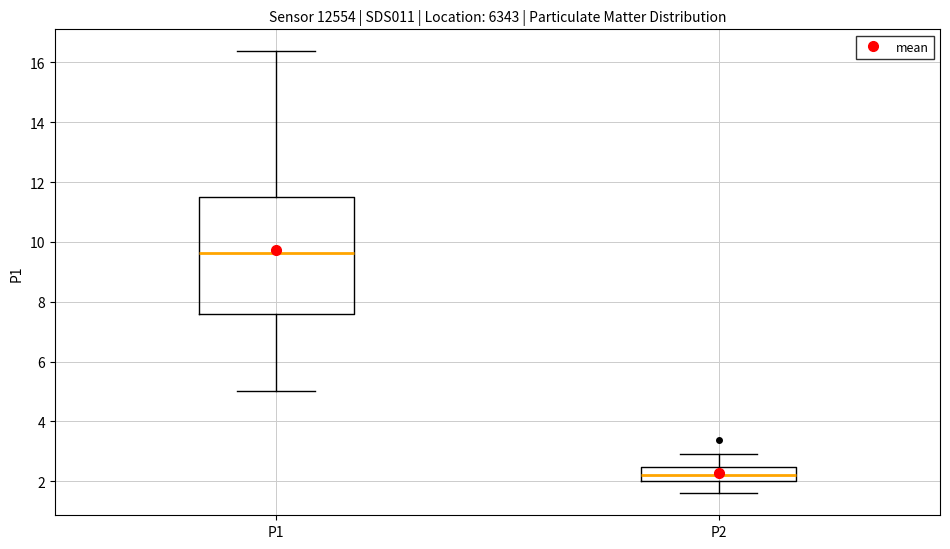

Comparing the boxes themselves (not the whiskers), which one is the tallest?

P1